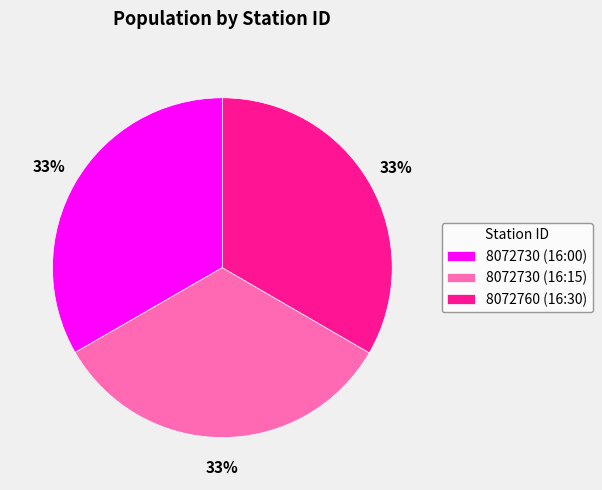

Is 8072730 (16:00) the majority of the pie?

No